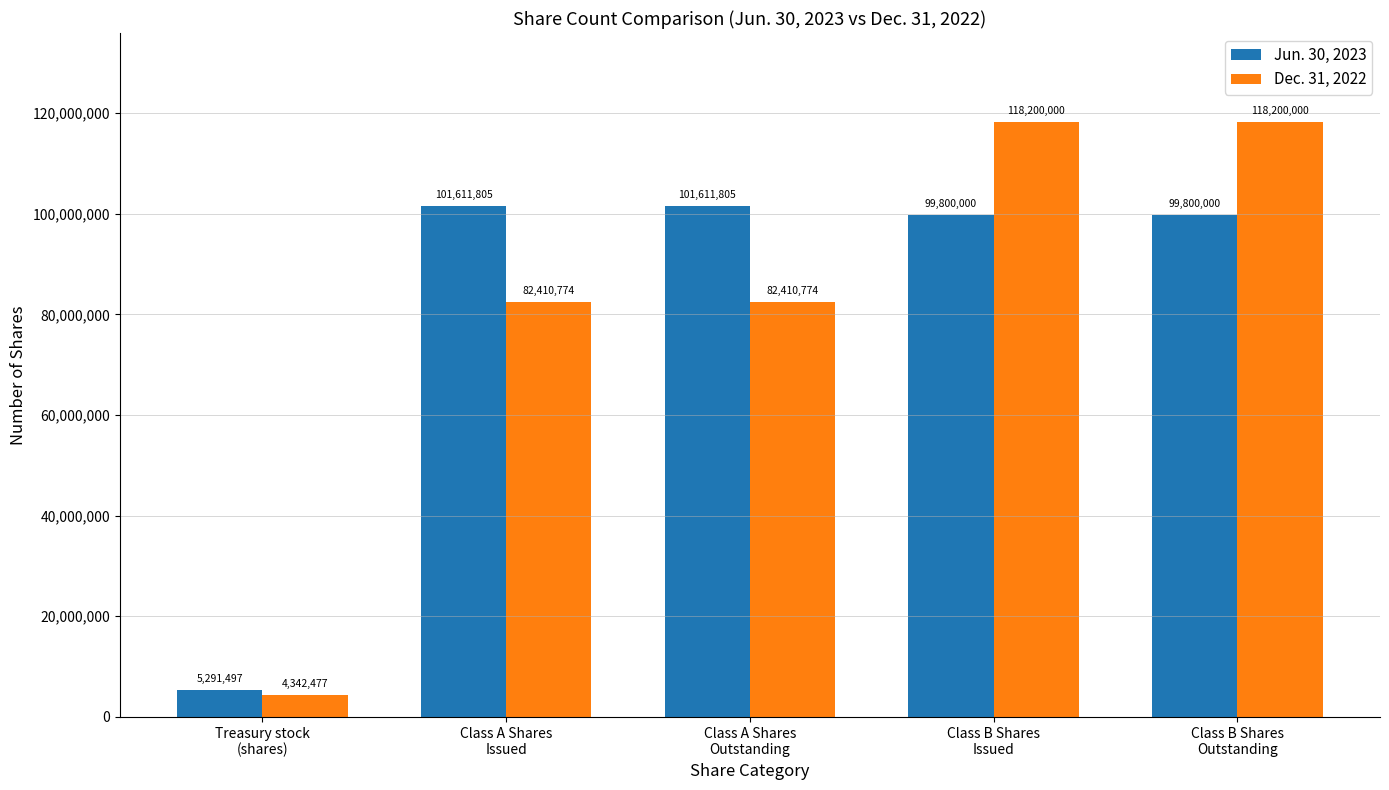

Rank the series by their average value, from highest to lowest.

Jun. 30, 2023, Dec. 31, 2022